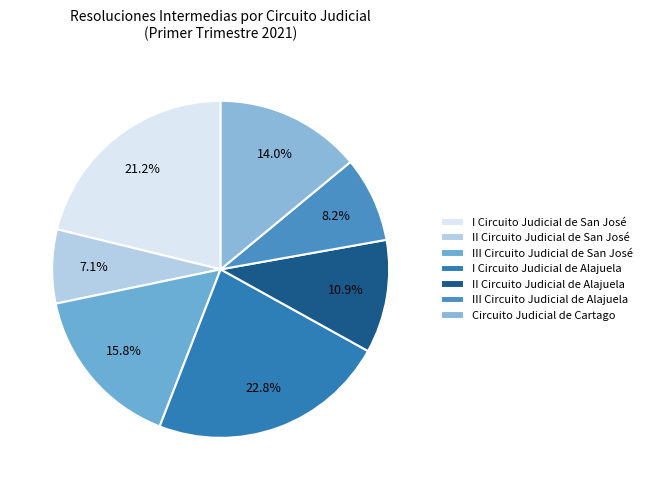

Do Circuito Judicial de Cartago and I Circuito Judicial de San José together represent more than half of the pie?

No